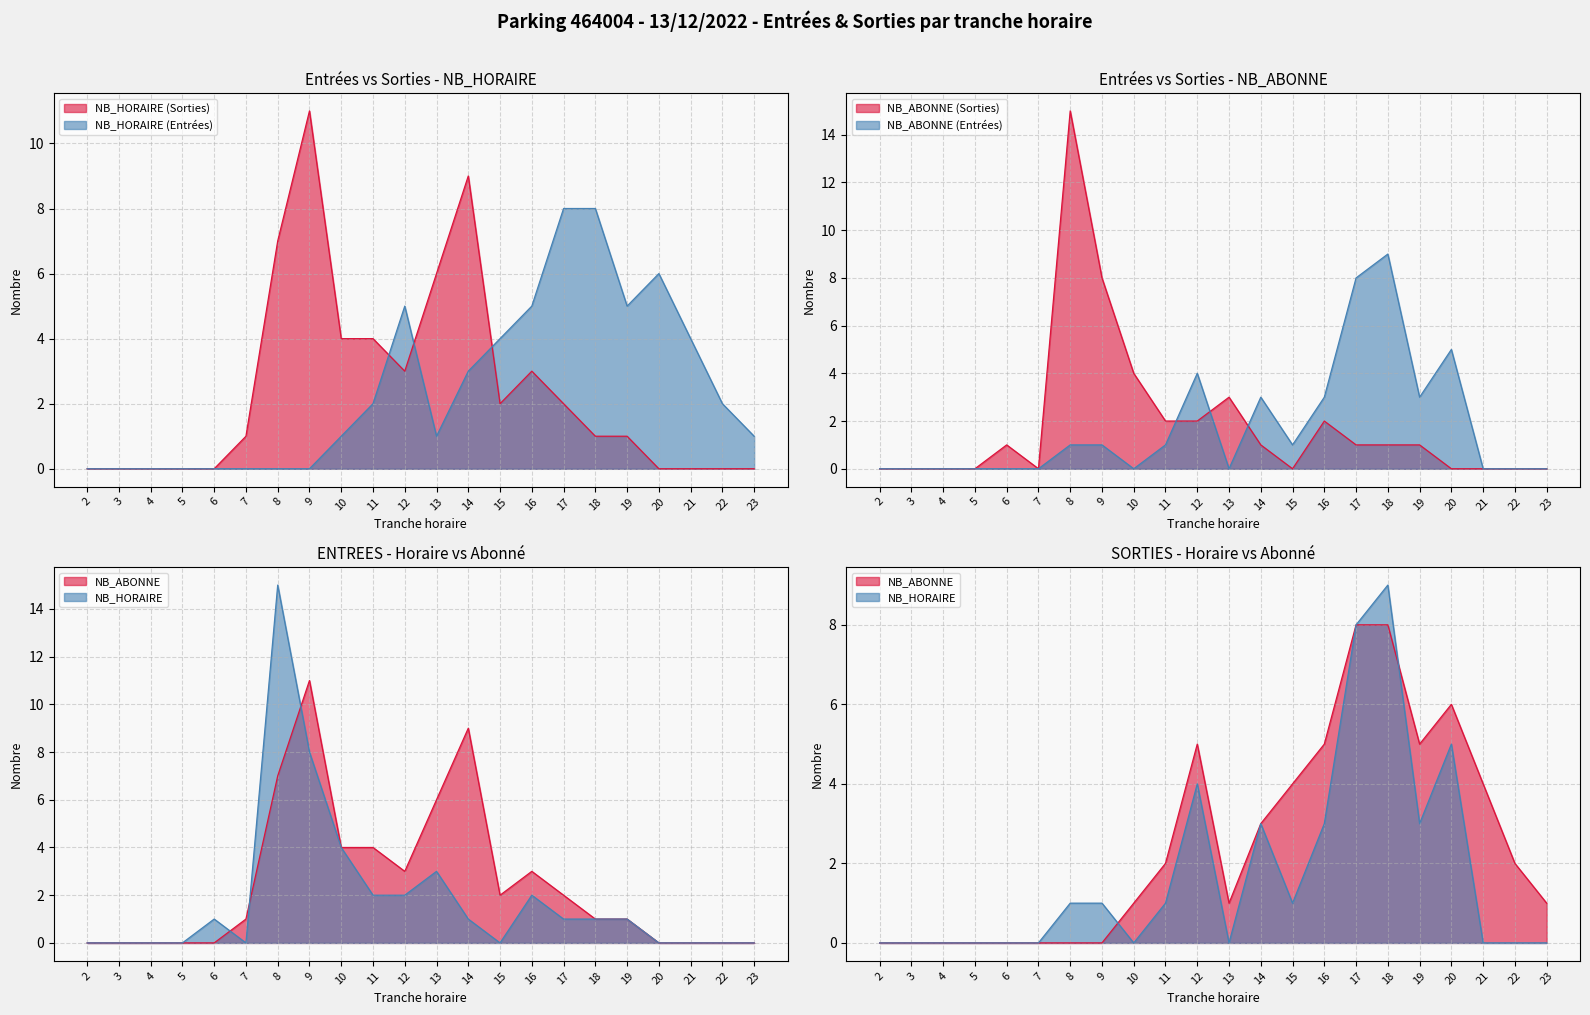

In ENTREES NB_ABONNE, how many points are higher than both neighbors (excluding endpoints)?

4